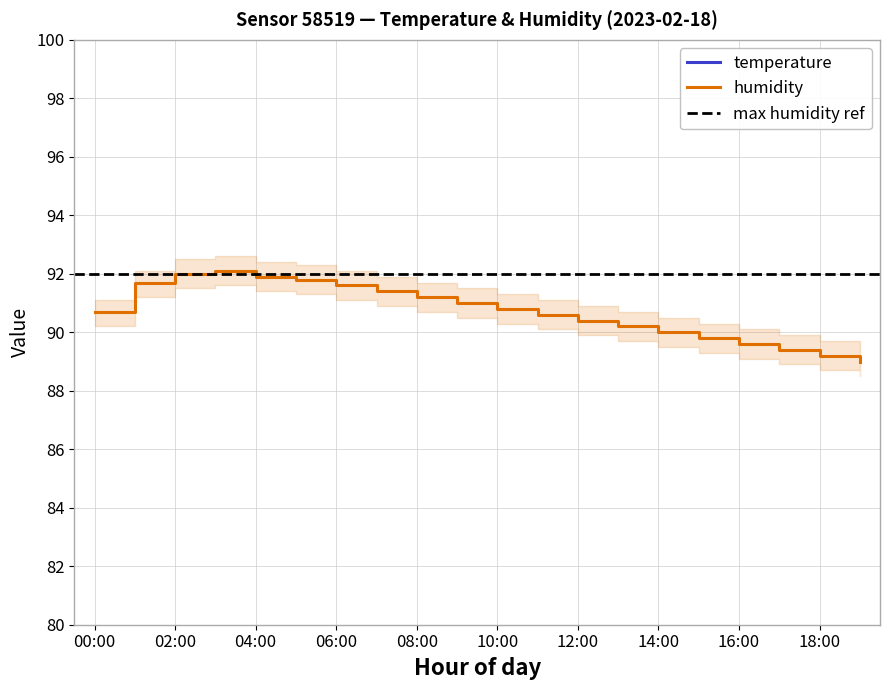

What is the difference between the temp_lower values at 00:00 and 05:00?

0.2